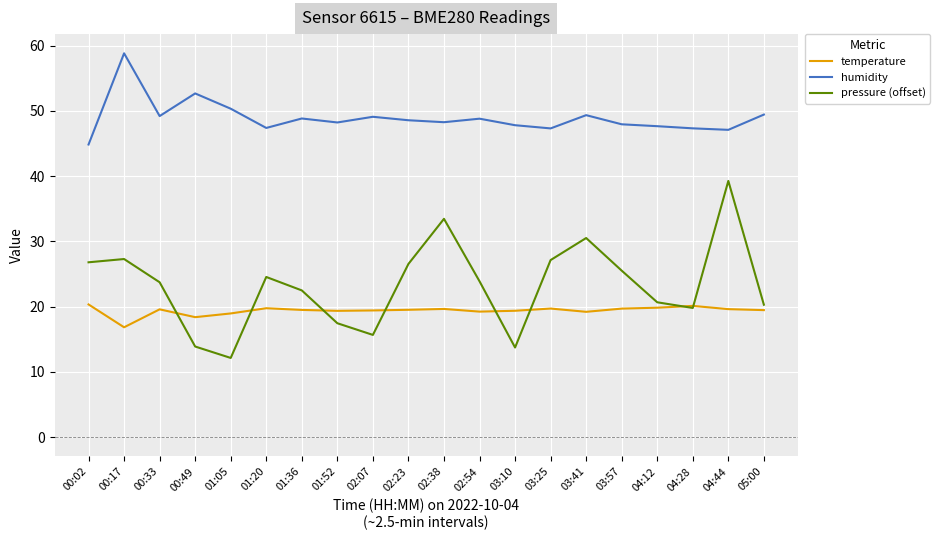

How many lines are shown in the chart?

3